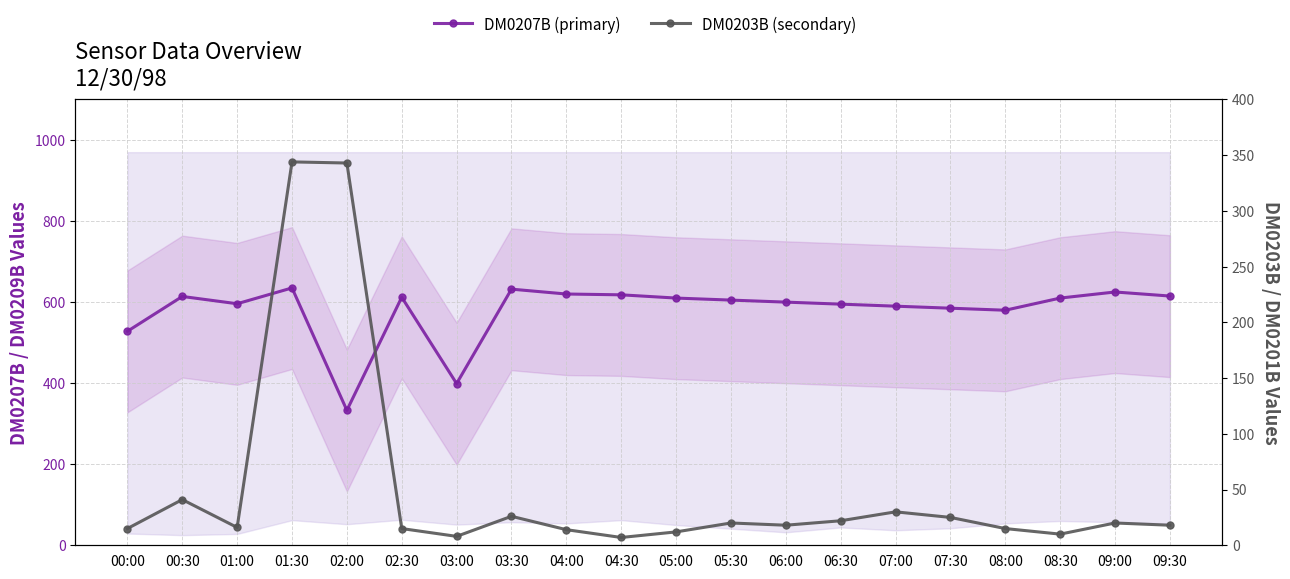

What are all the series names shown in the legend?

DM0207B, DM0203B